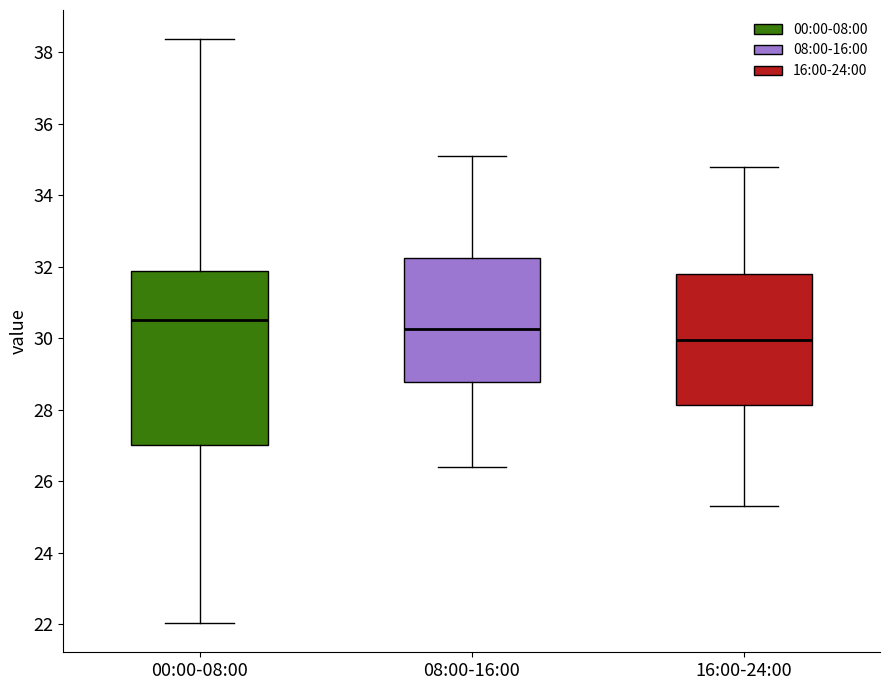

Reading left to right, read every box against the y-axis: the position of its median line, the range the box covers, and the ends of its whiskers. The values are not printed on the chart, so give them approximately, as read against the axis.

00:00-08:00: median 30.6, box 27.0 to 31.8, whiskers 22.0 to 38.4
08:00-16:00: median 30.2, box 28.8 to 32.2, whiskers 26.4 to 35.2
16:00-24:00: median 30.0, box 28.2 to 31.8, whiskers 25.4 to 34.8